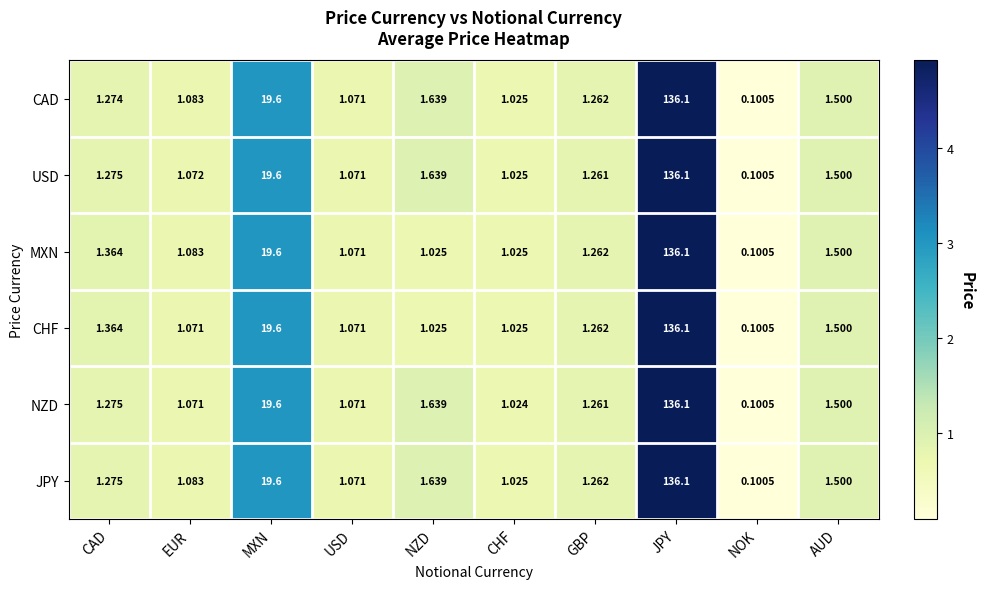

Is the value of MXN at CAD greater than the value of USD at JPY?

No